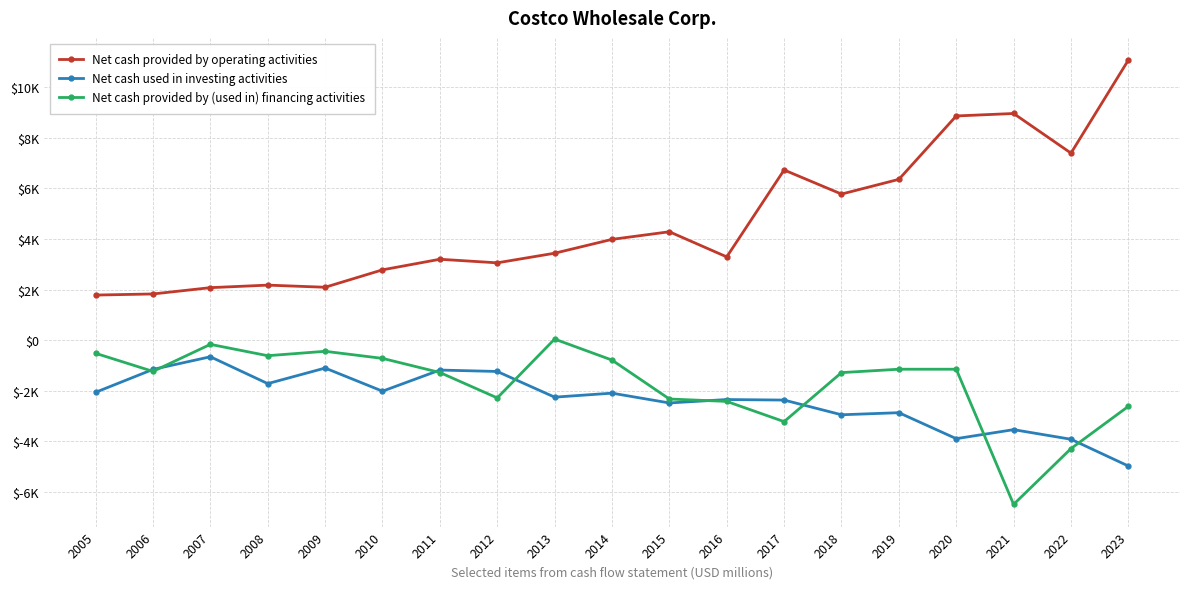

Which category has the highest value in the Net cash used in investing activities series?

2007